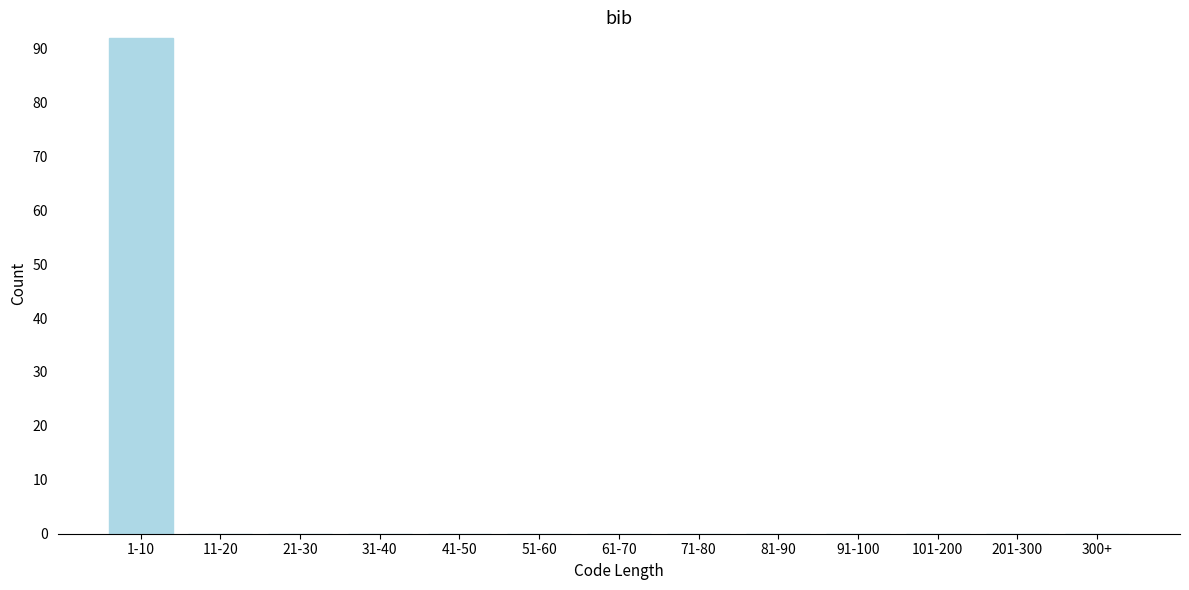

Reading left to right, what are all the values shown in this chart?

1-10=92	11-20=0	21-30=0	31-40=0	41-50=0	51-60=0	61-70=0	71-80=0	81-90=0	91-100=0	101-200=0	201-300=0	300+=0